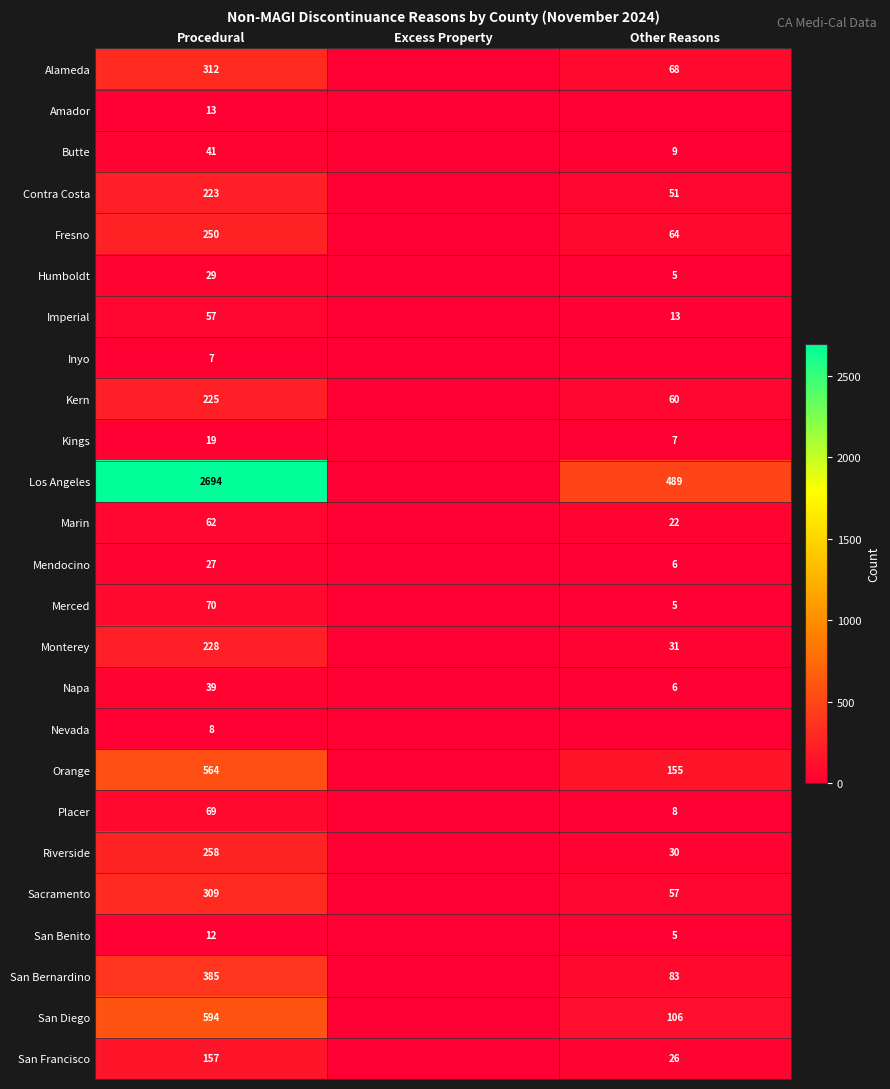

The value of Merced at Procedural is 70. True or false?

True